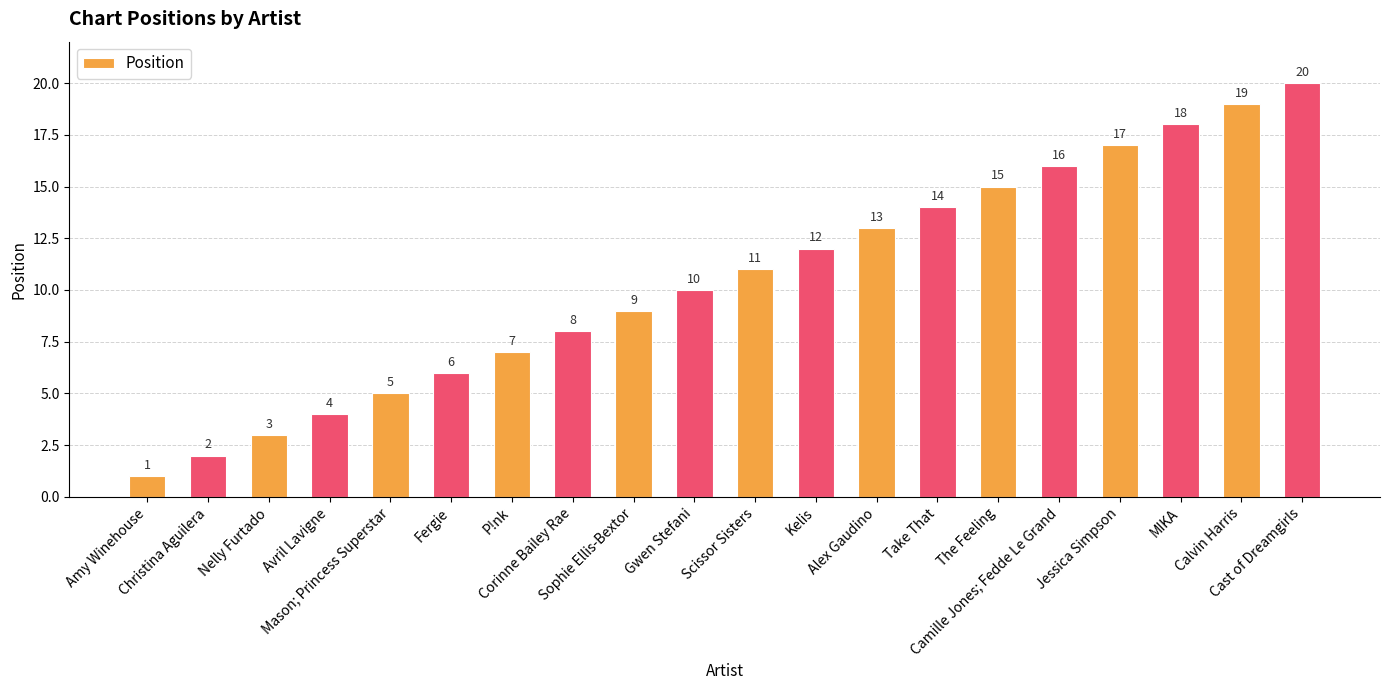

The chart shows a value of 20 at Cast of Dreamgirls. True or false?

True